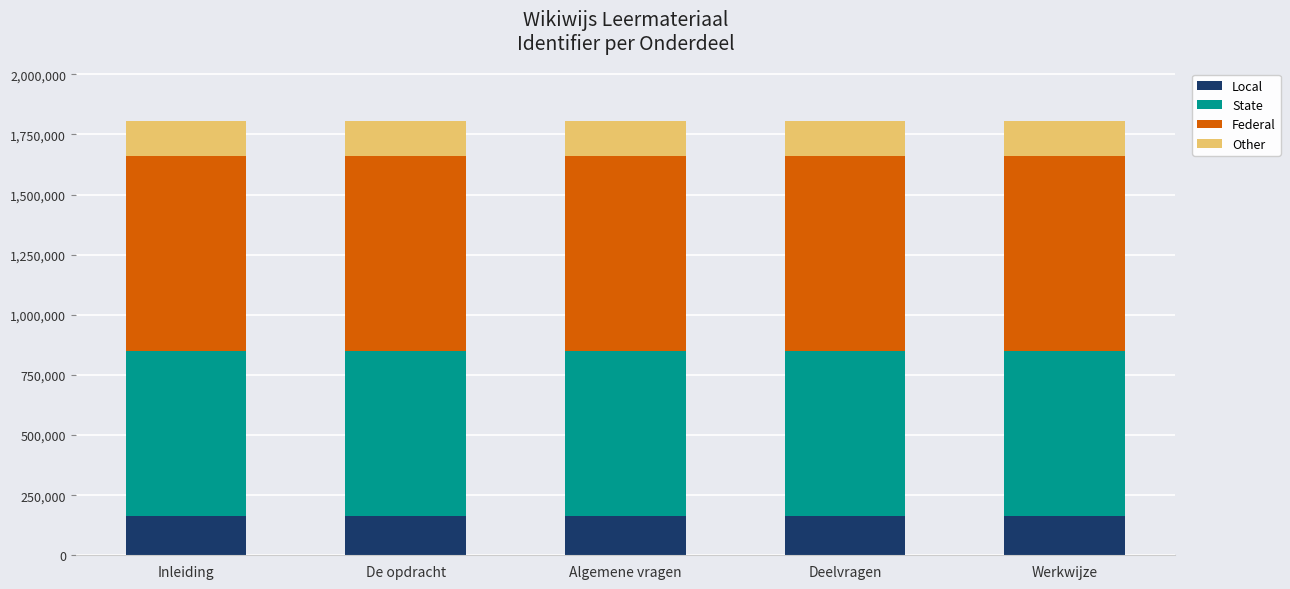

The value of Local at De opdracht is 93425.0. True or false?

False